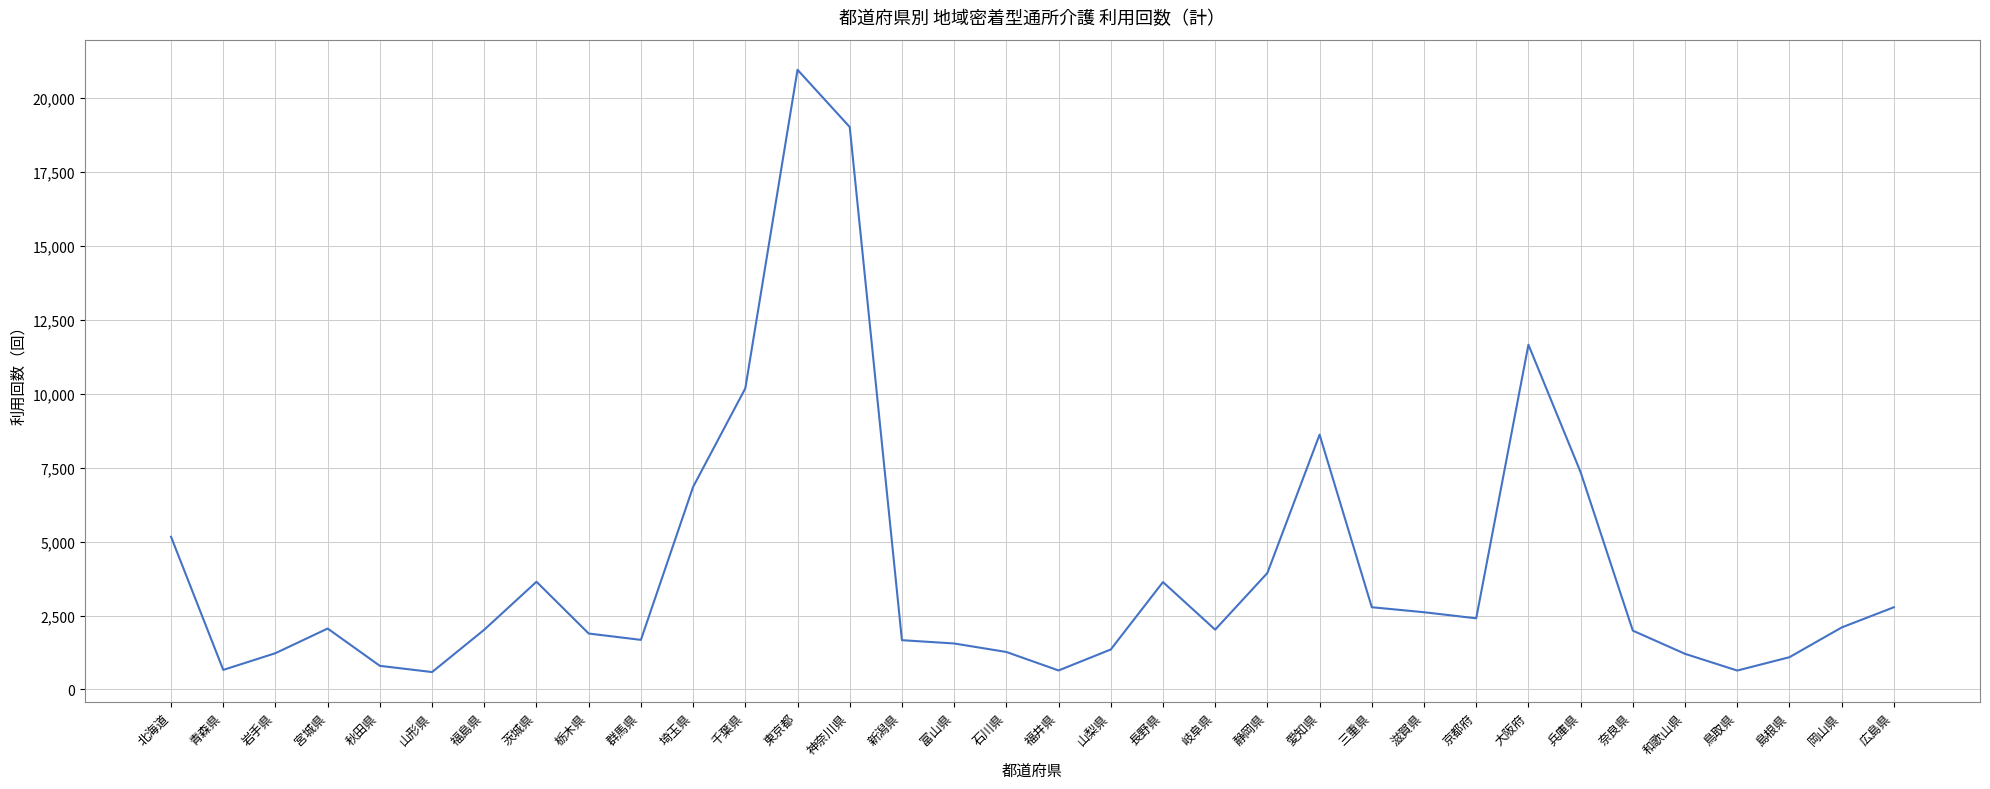

At which label does the data first exceed 2060?

北海道